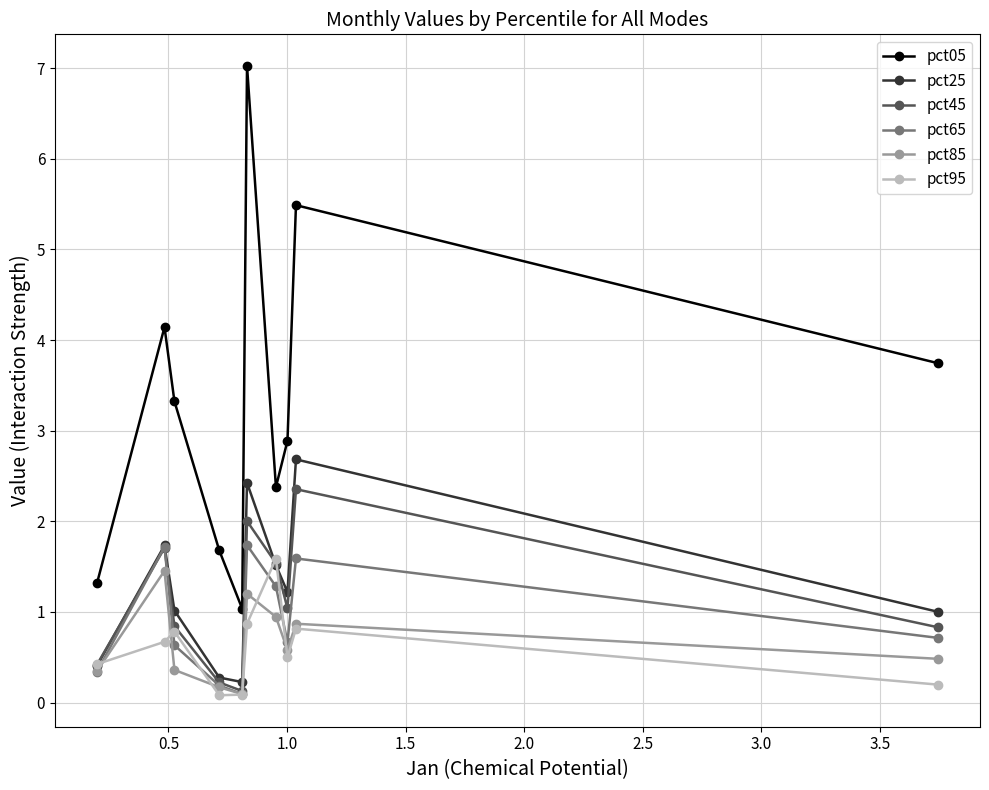

What are all the series names shown in the legend?

pct05, pct25, pct45, pct65, pct85, pct95